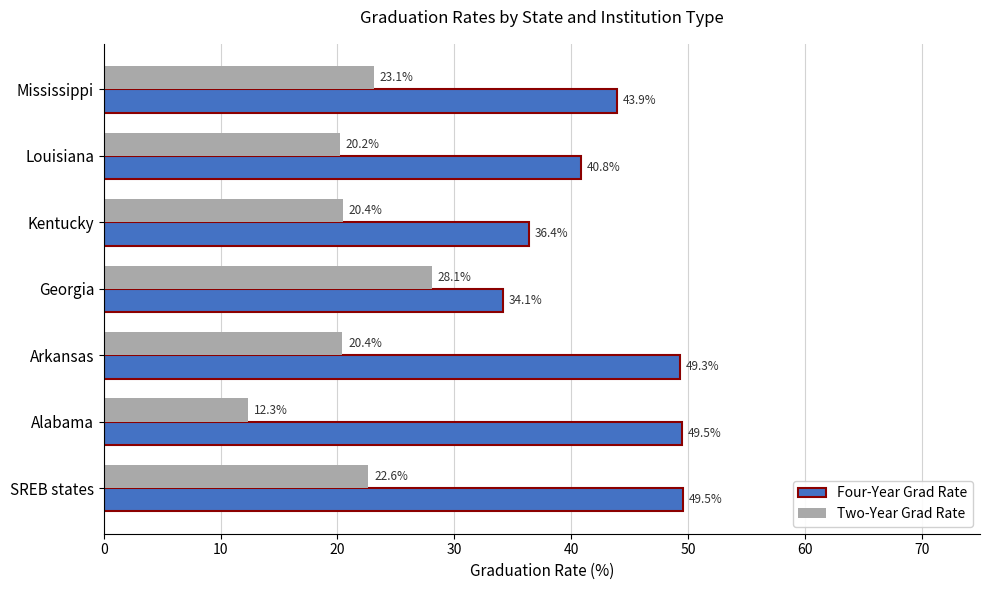

At Alabama, list the series in order from largest to smallest.

Four-Year Grad Rate, Two-Year Grad Rate